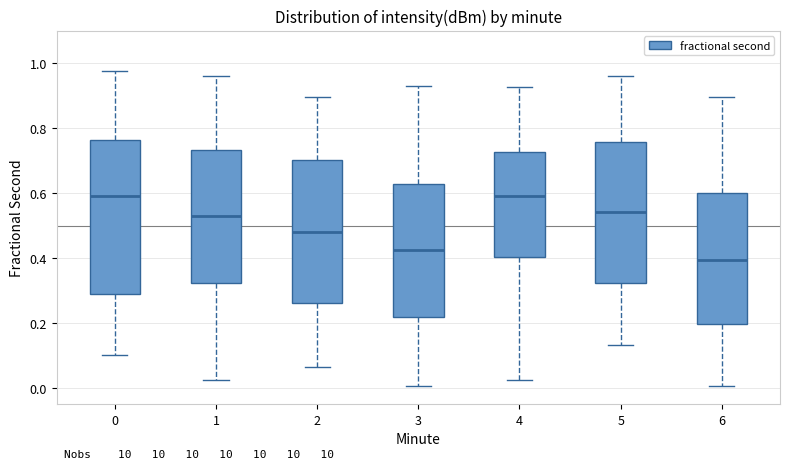

Comparing the boxes themselves (not the whiskers), which one is the tallest?

0